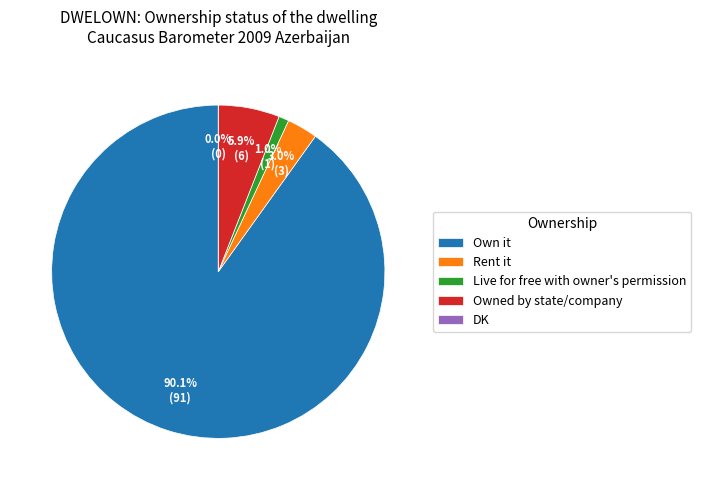

What portion of the pie excludes Rent it?

97.0%